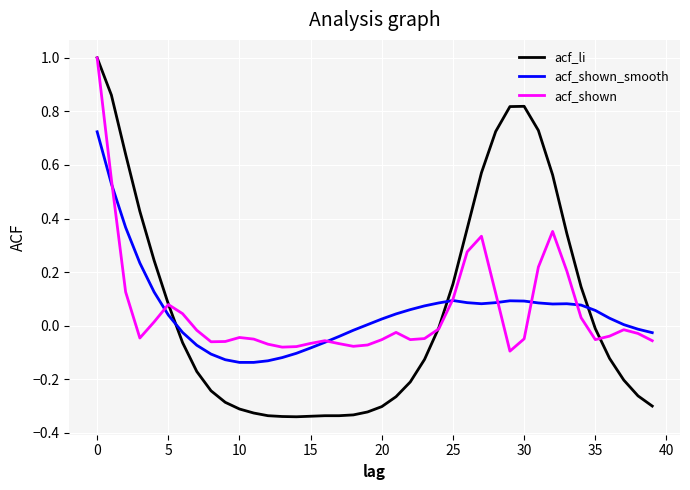

What is the greatest value displayed?

1.0